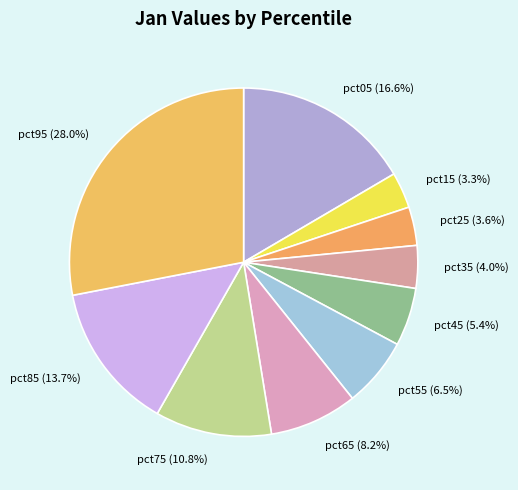

Which slice is the largest?

pct95